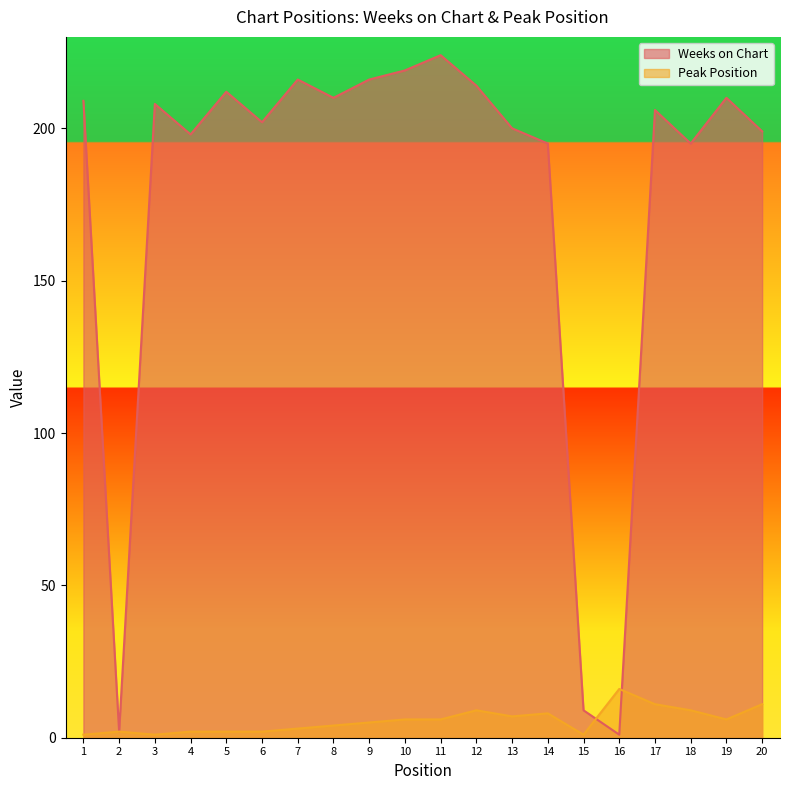

What is the smallest value displayed?

1